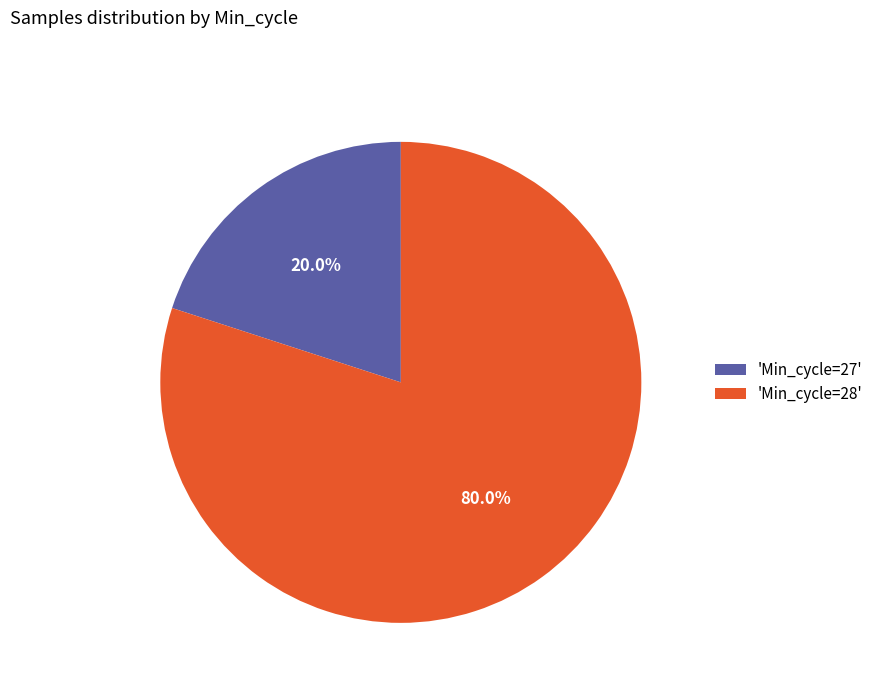

Which category accounts for the majority?

'Min_cycle=28'